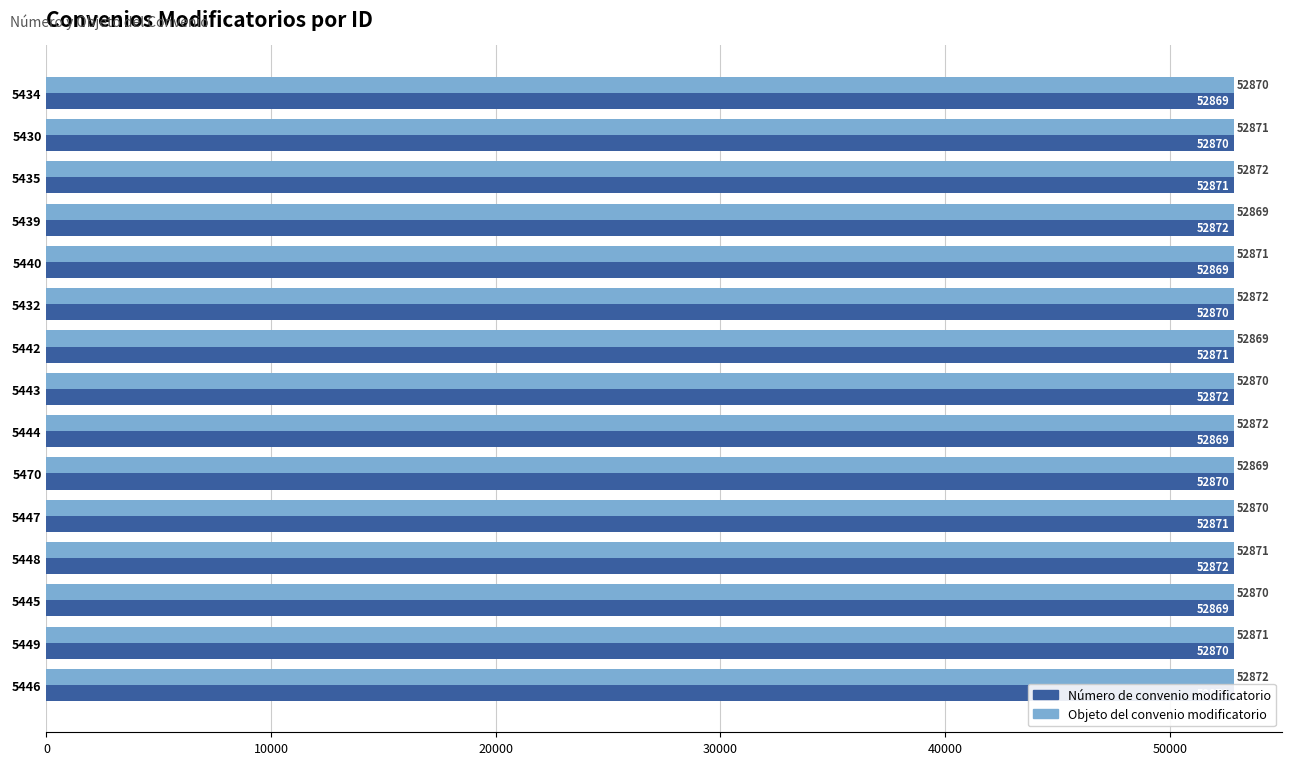

At how many categories does at least one series exceed 52869?

15